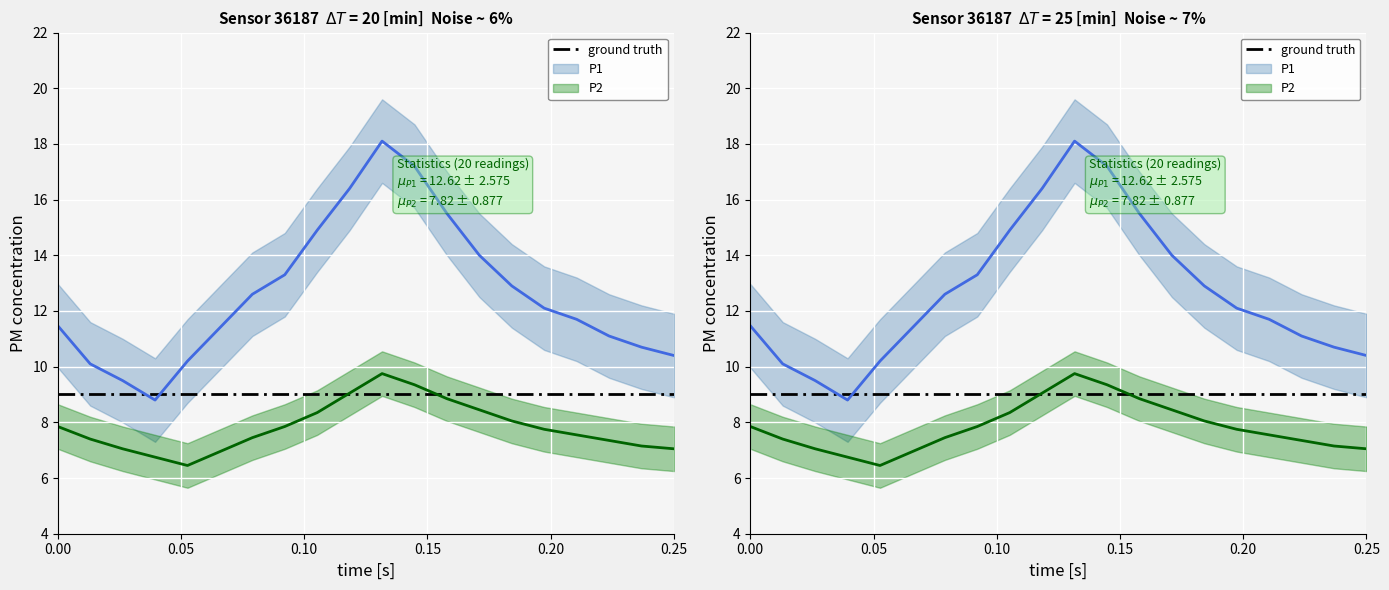

Is it true that P2 equals 8.4 at 13:00?

True